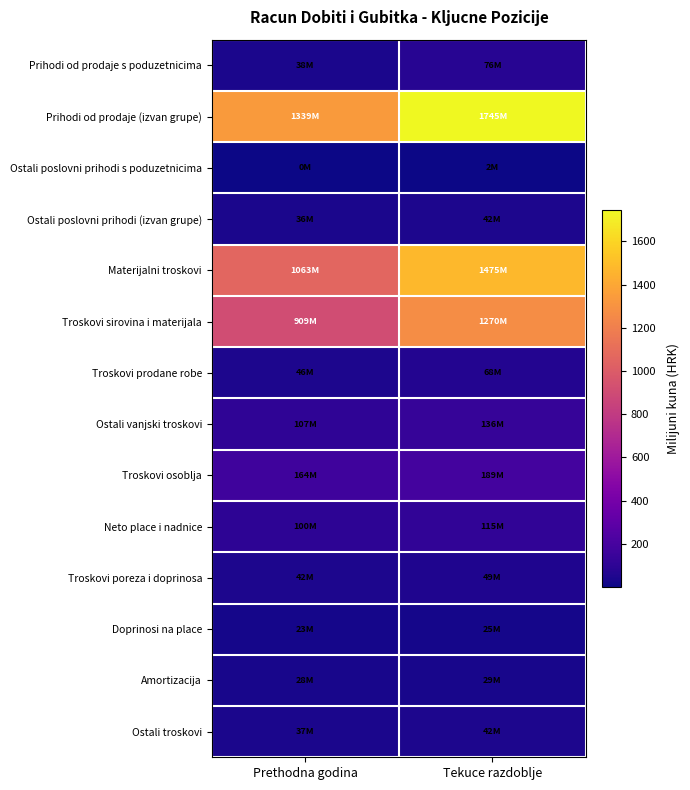

Which series has the widest spread of values?

Materijalni troskovi